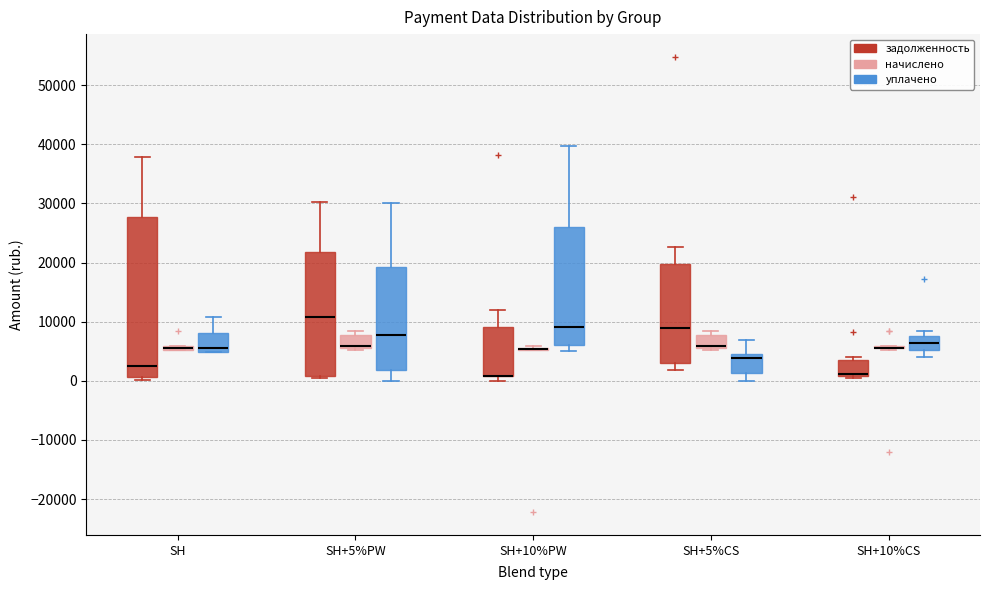

Where is the upper edge of the box for SH (задолженность) on the y-axis? The values are not printed on the chart, so give them approximately, as read against the axis.

28000